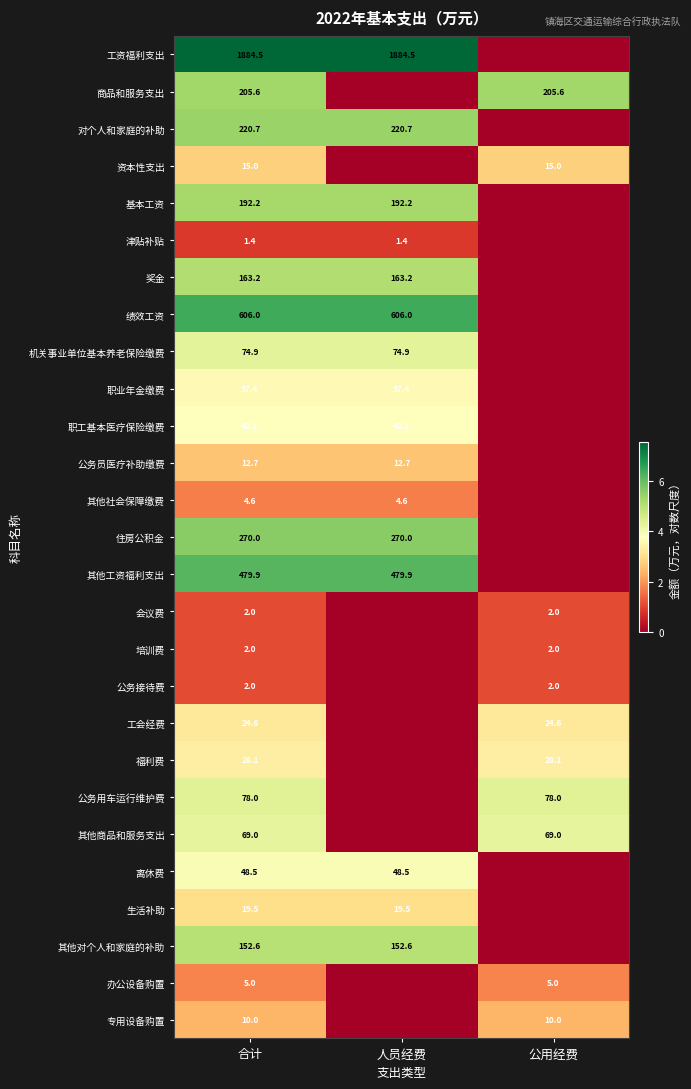

What is the spread (max minus min) of values at 合计?

1883.1